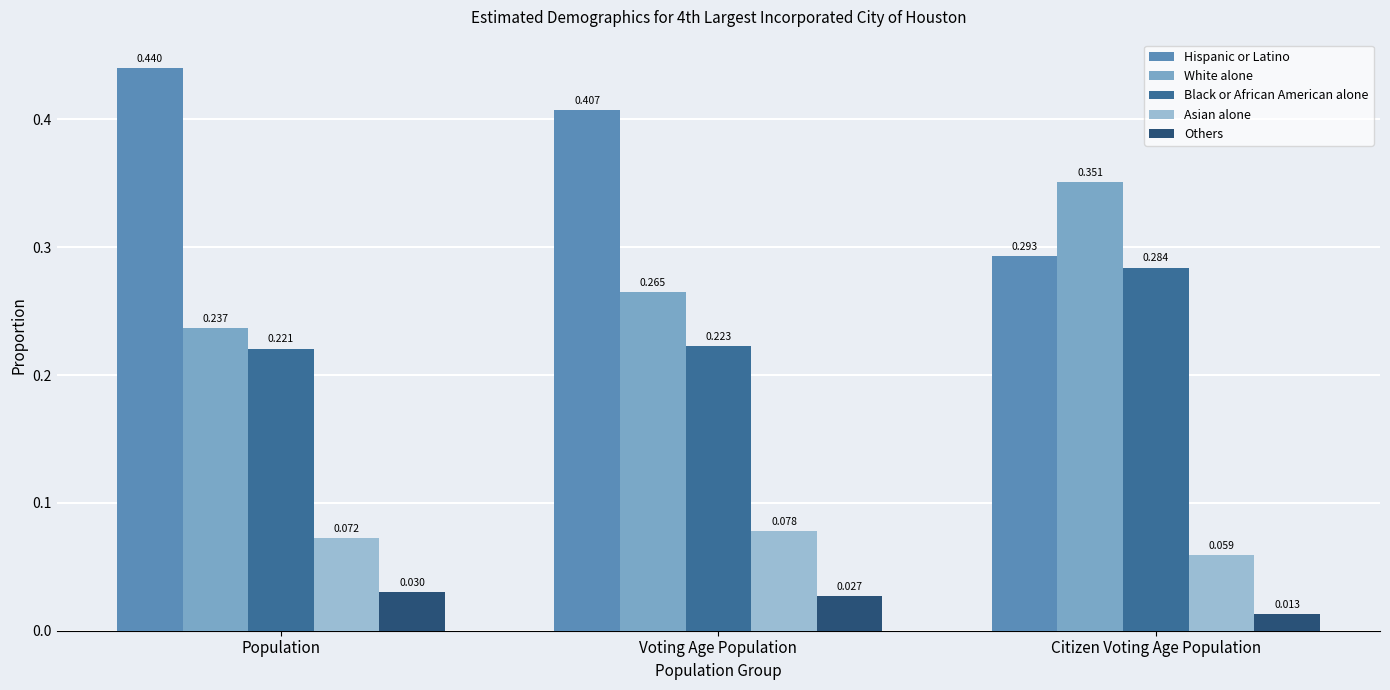

How many bars are there in total?

15